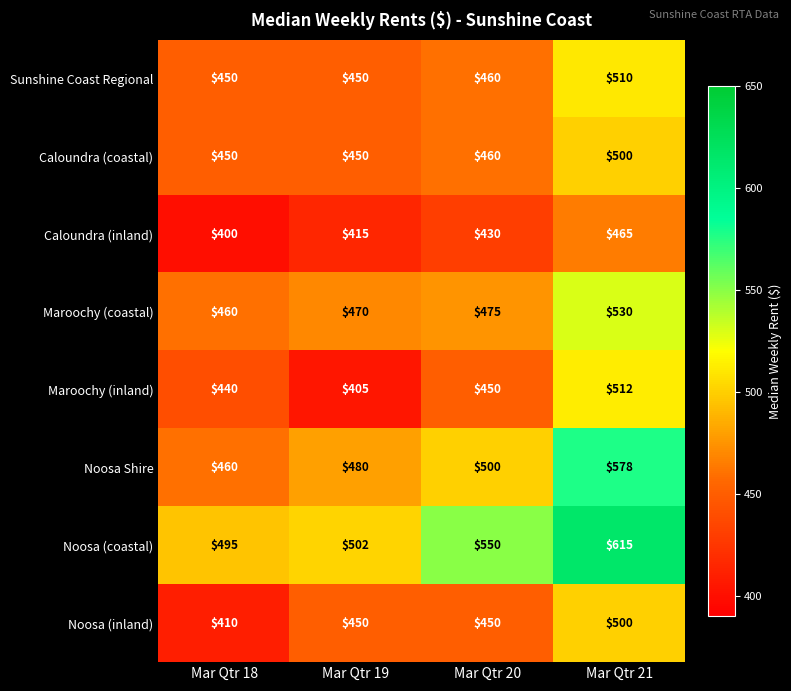

True or false: Noosa Shire has a value of 715 at Mar Qtr 18.

False